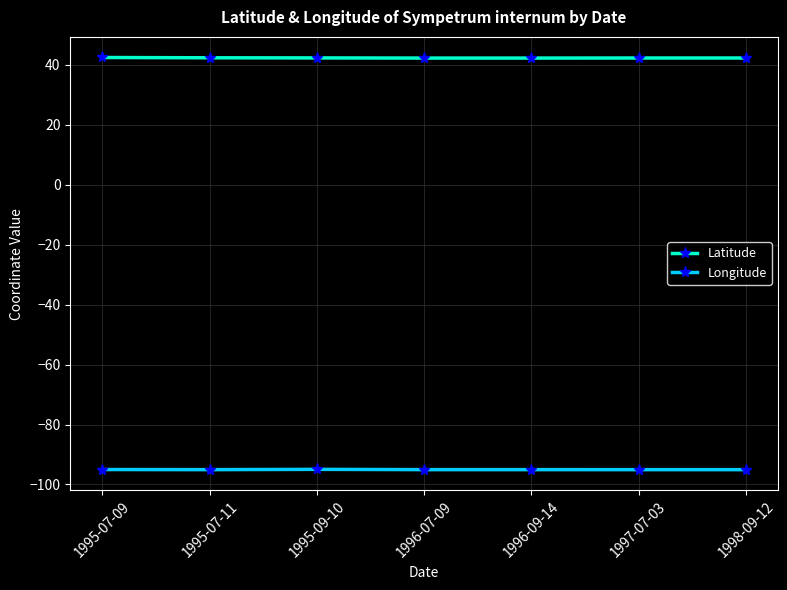

What is the spread (max minus min) of values at 1996-09-14?

137.3